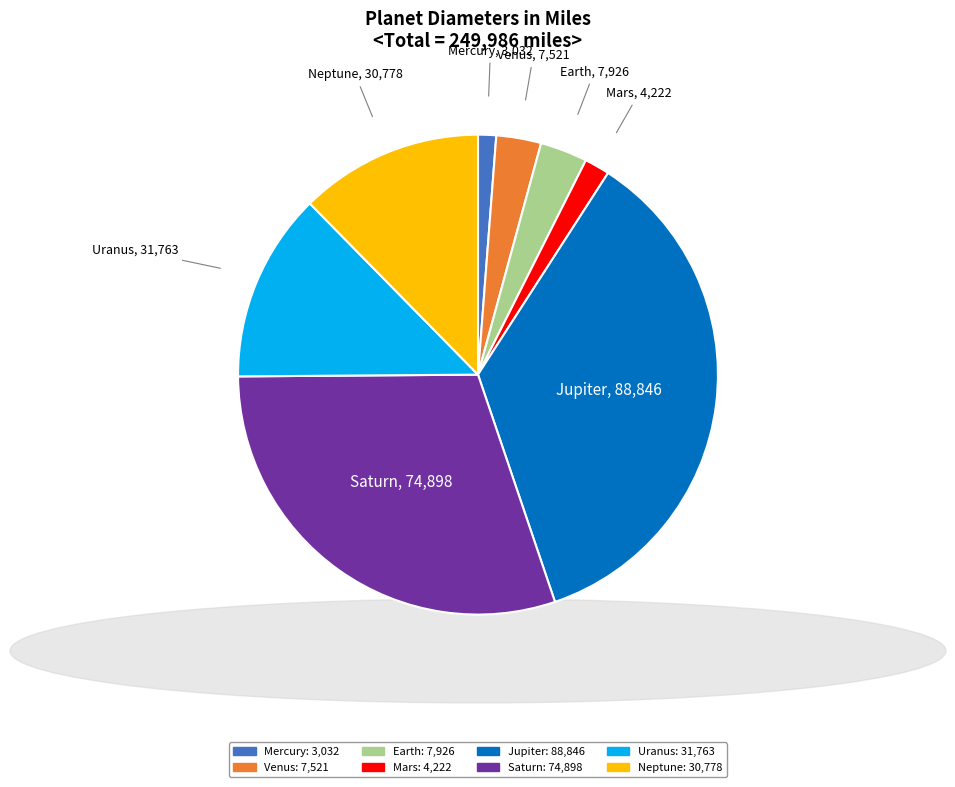

The Neptune slice represents 6% of the pie. True or false?

False